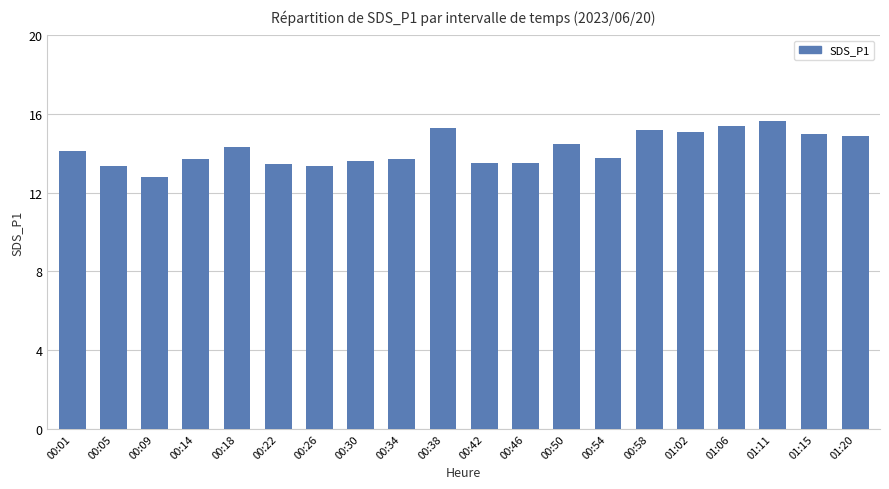

At which category does the chart reach its peak across all series?

01:11